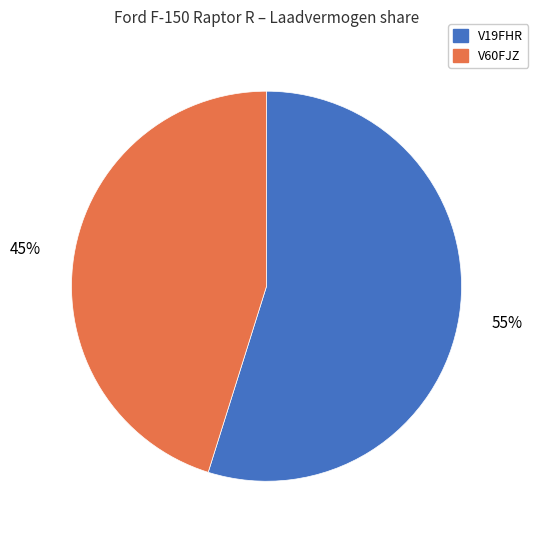

Is it true that V60FJZ is 51% of the pie?

False